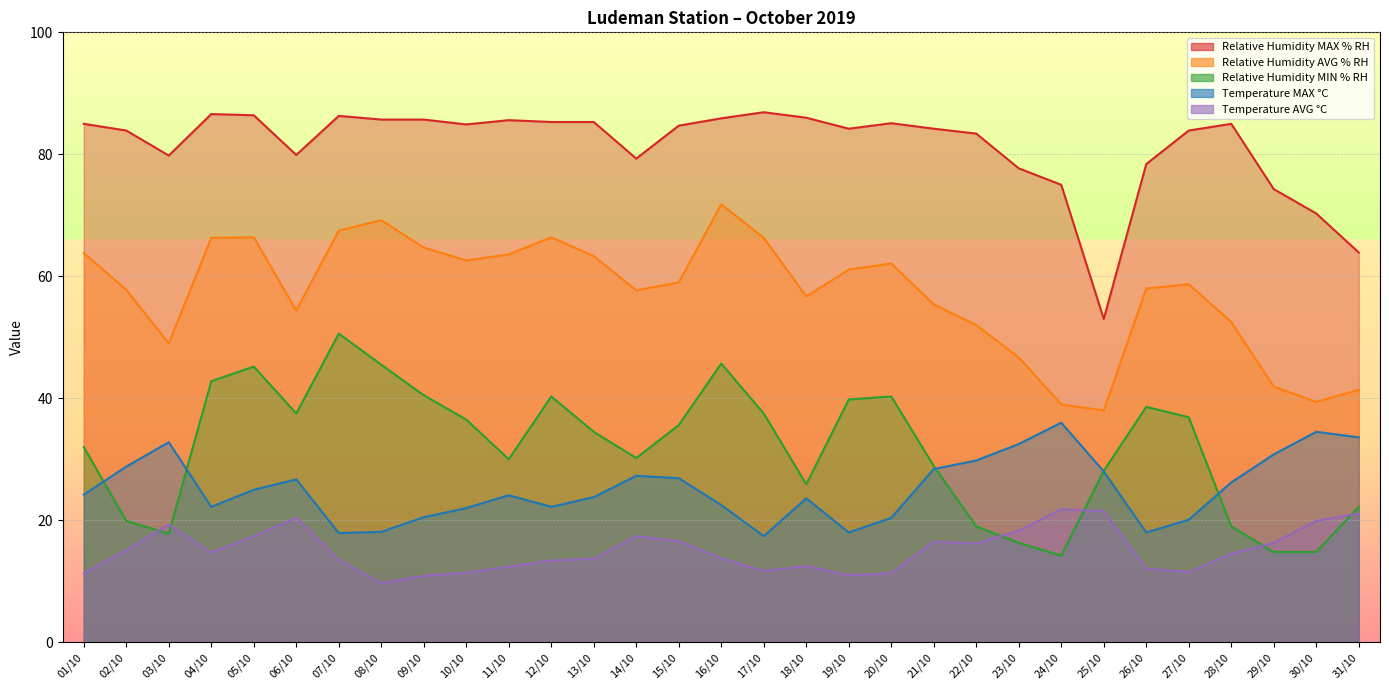

What is the average value of the Temperature MAX °C series?

25.2